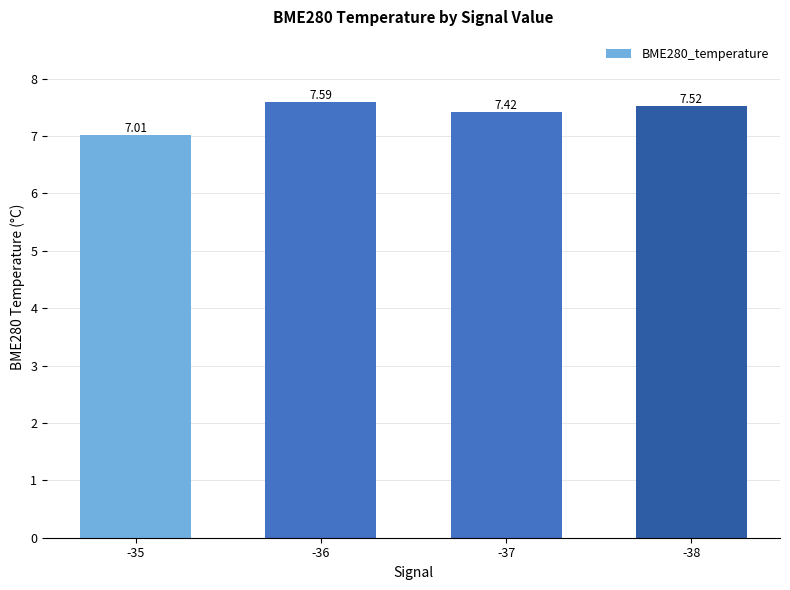

List the labels in order of value, largest first.

-36, -38, -37, -35